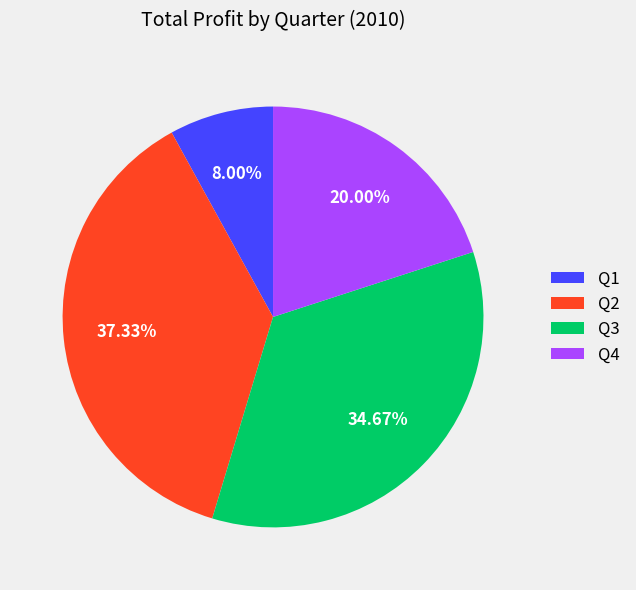

Does Q1 account for over 50% of the chart?

No